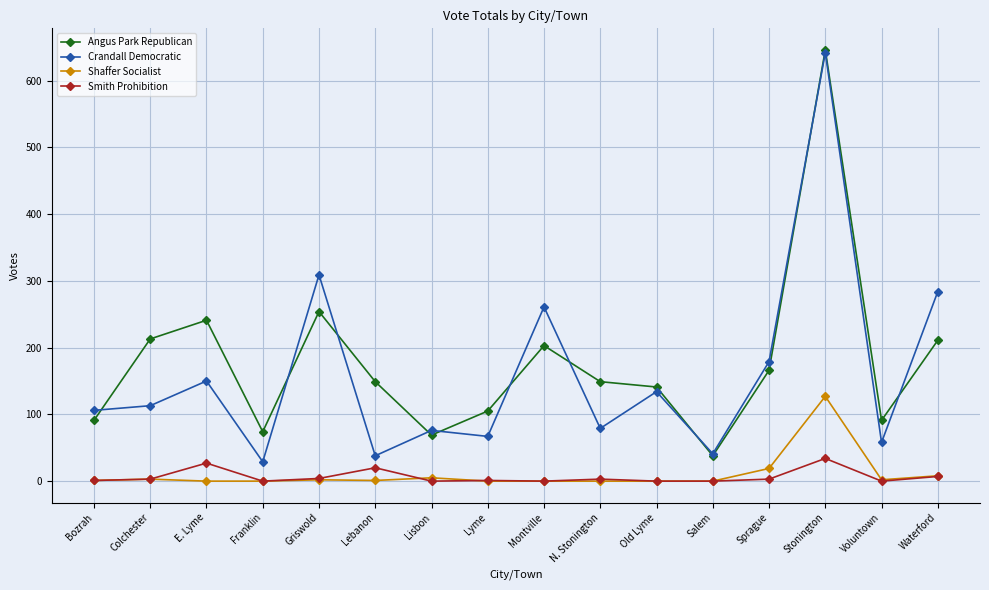

What is the value of the Smith Prohibition point at the 8th from the left?

1